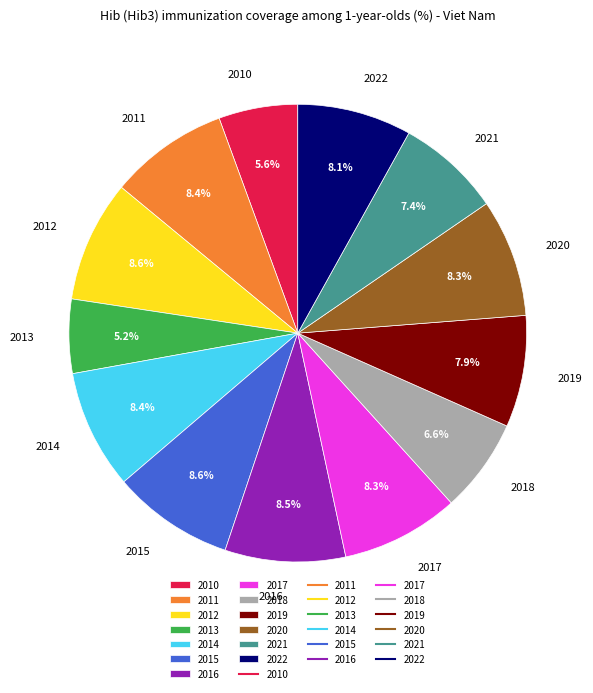

Between 2018 and 2015, which is larger?

2015